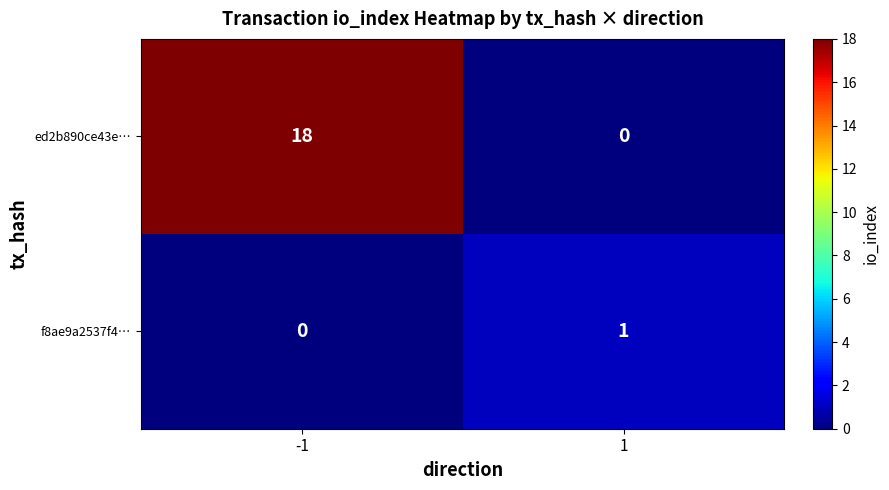

List the series in order of their overall mean, lowest first.

f8ae9a2537f4…, ed2b890ce43e…